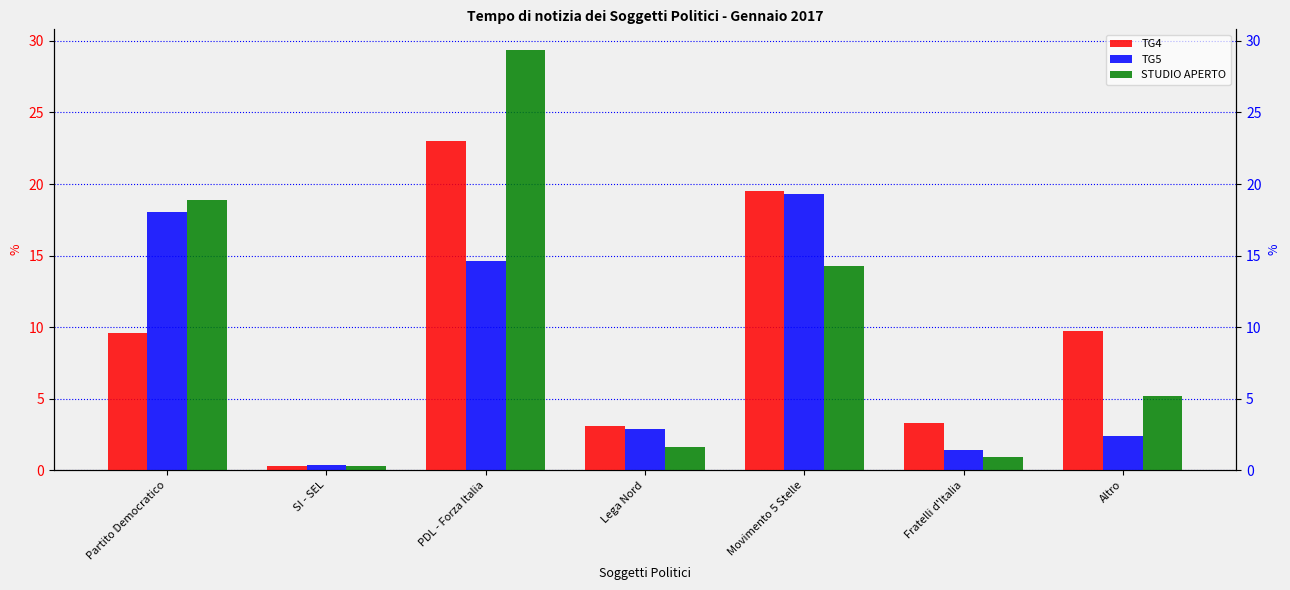

Where is STUDIO APERTO nearest to the value 14?

Movimento 5 Stelle